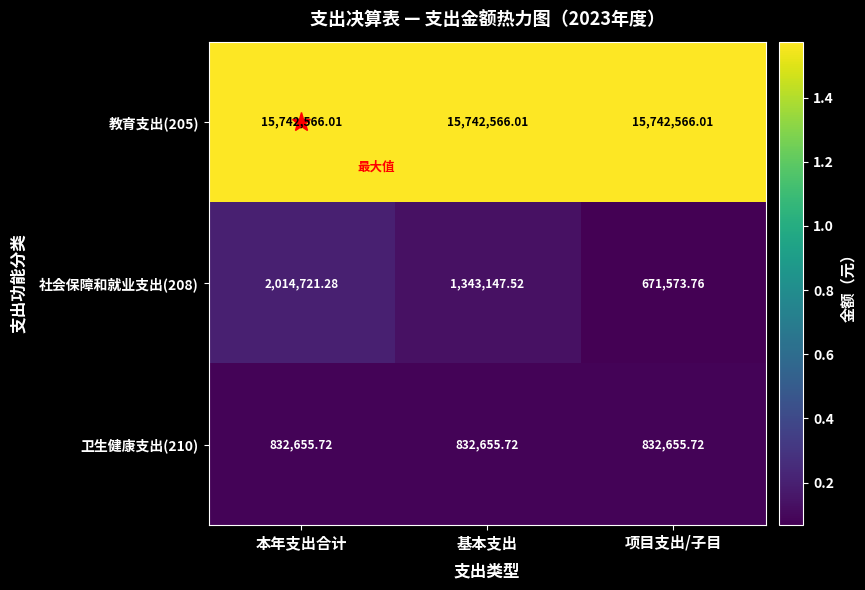

Which category has the highest value in the 社会保障和就业支出(208) series?

本年支出合计